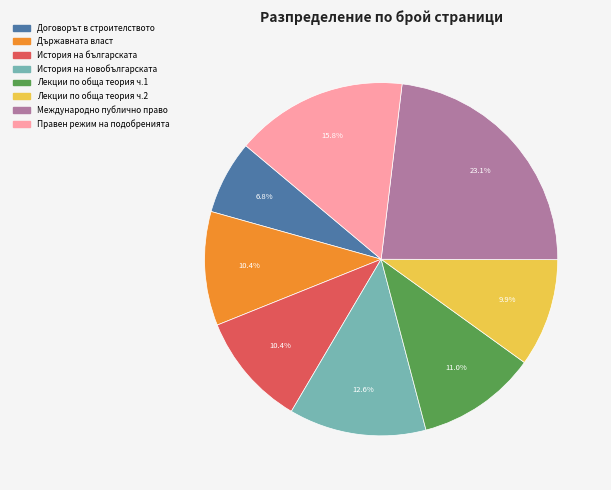

Is there any slice that represents more than half of the pie?

No